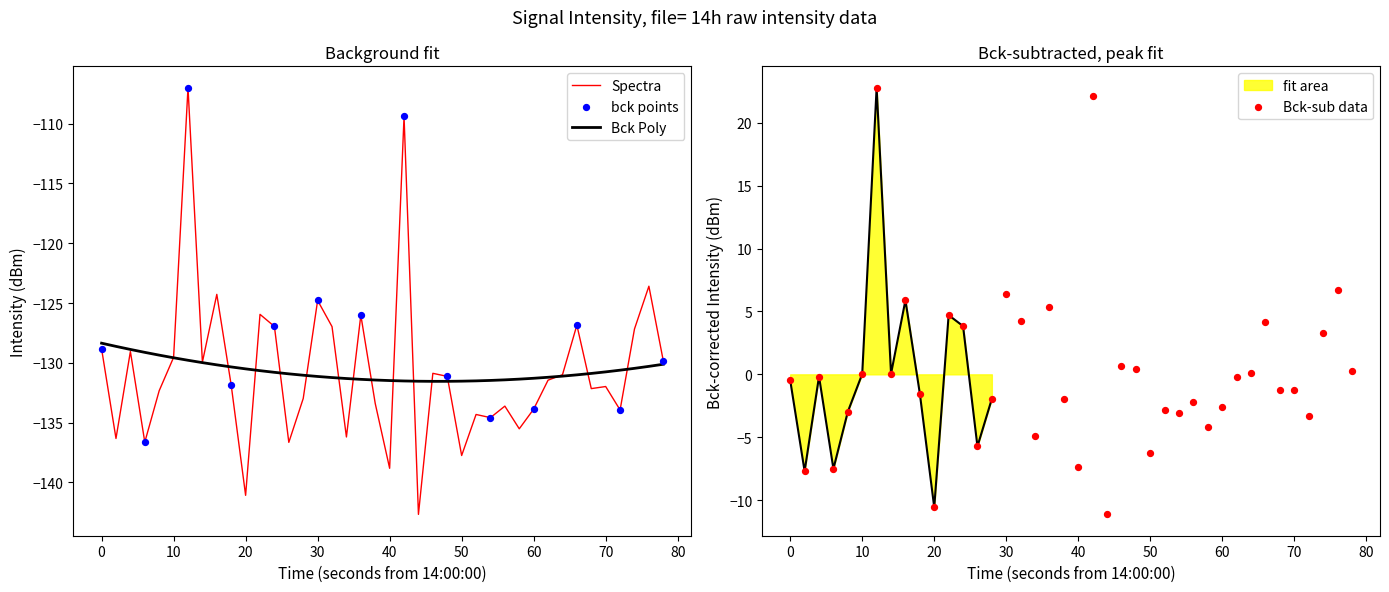

What is the lowest value of the fit area series?

-10.6